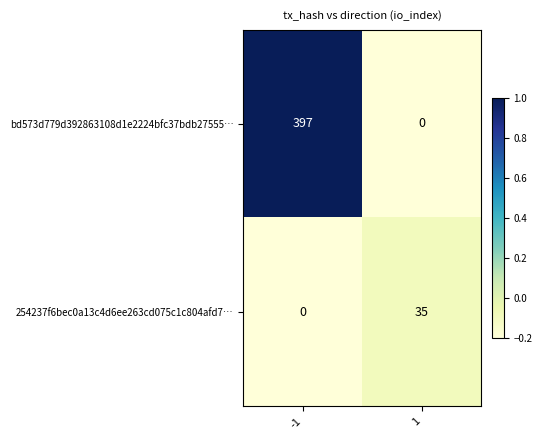

Is it true that bd573d779d392863108d1e2224bfc37bdb27555… equals 0 at 1?

True